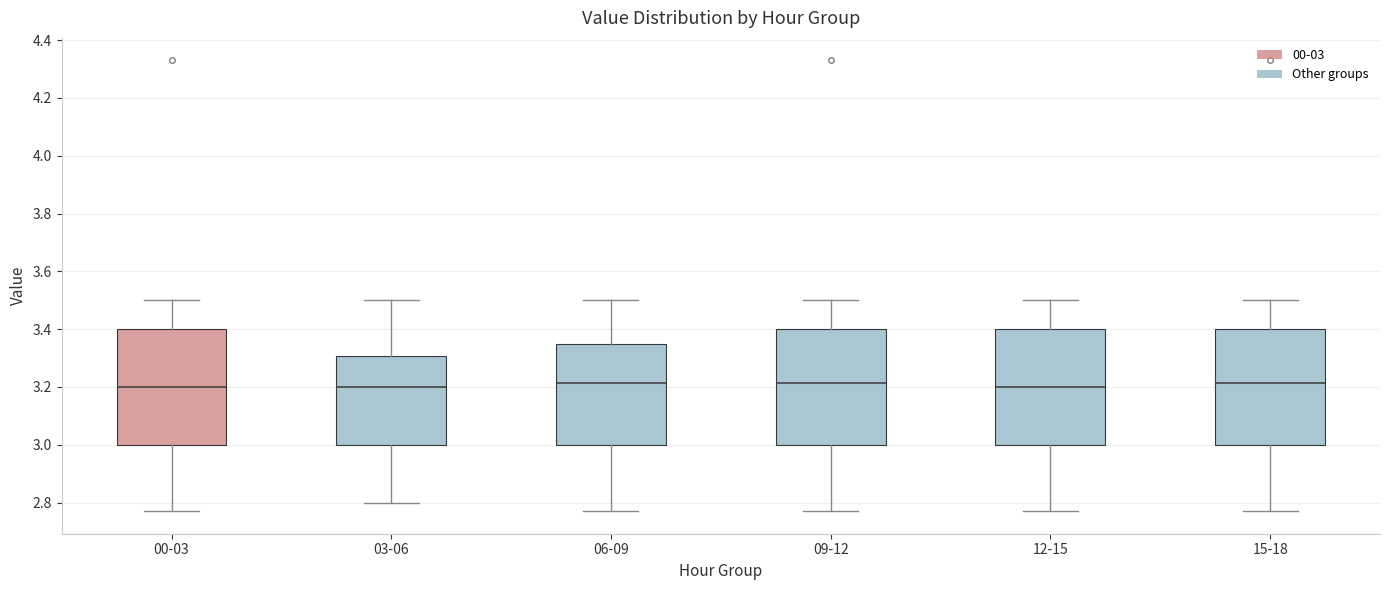

Where is the upper edge of the box for 15-18 on the y-axis? The values are not printed on the chart, so give them approximately, as read against the axis.

3.40